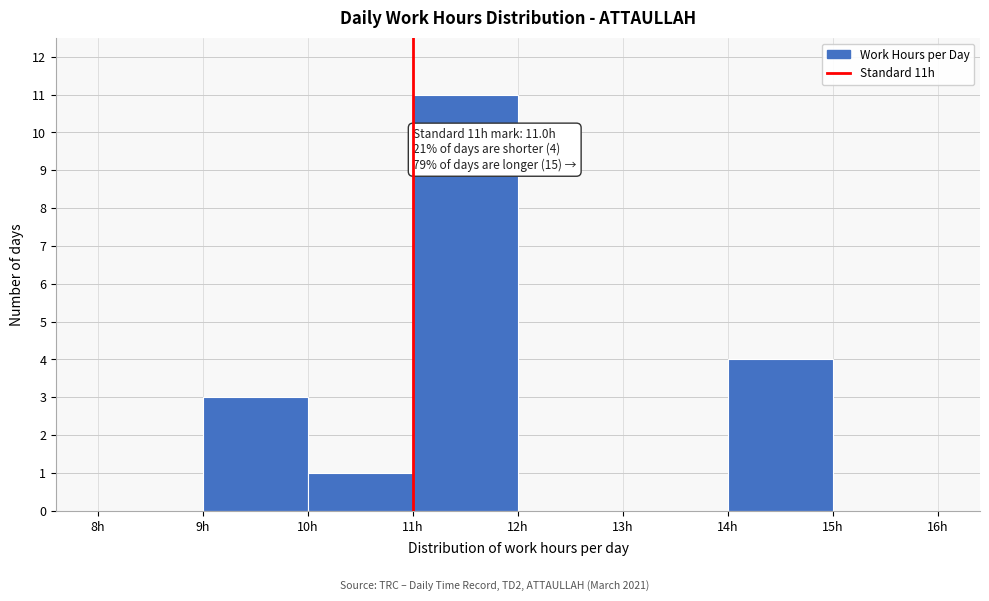

Which range on the x-axis has the tallest bar?

11 to 12